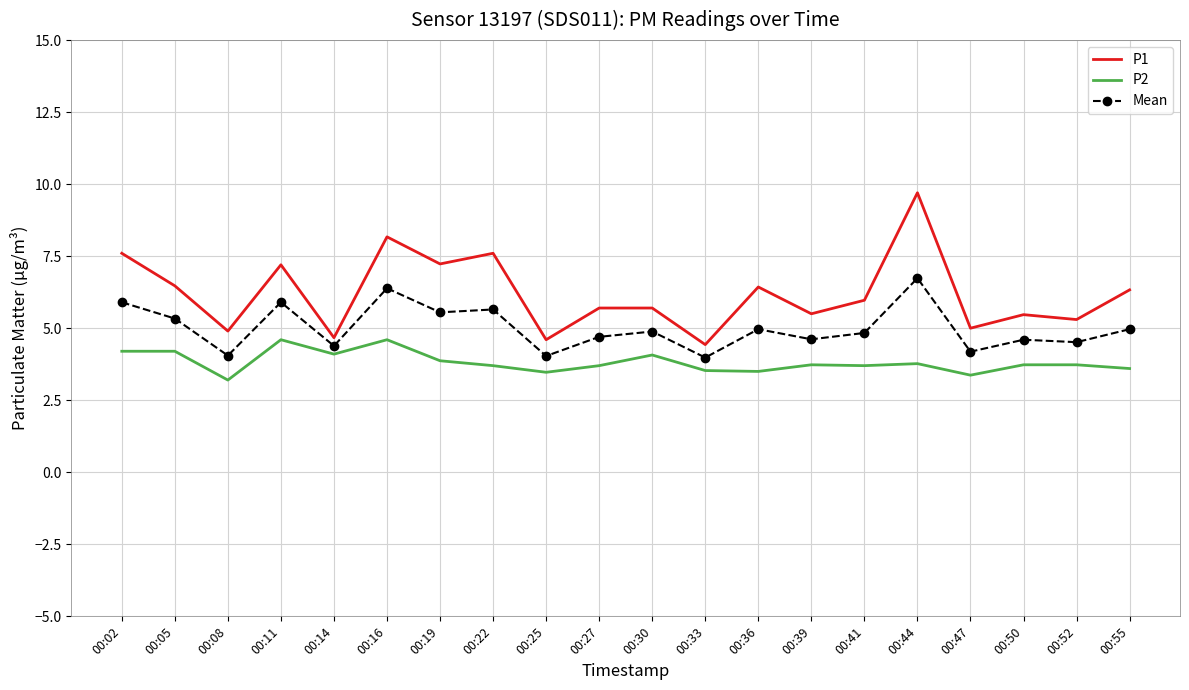

Is it true that P2 equals 4.2 at 00:05?

True